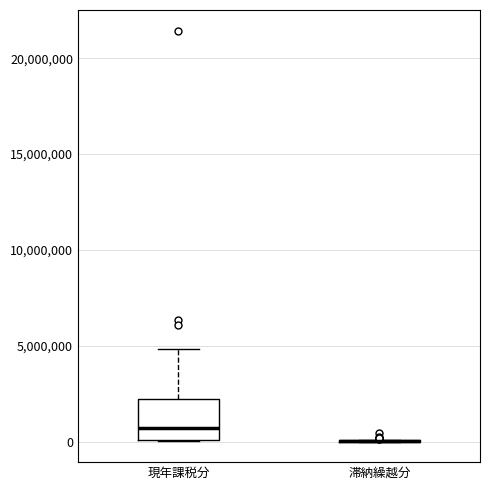

Which box is the tallest, from its lower edge to its upper edge?

現年課税分